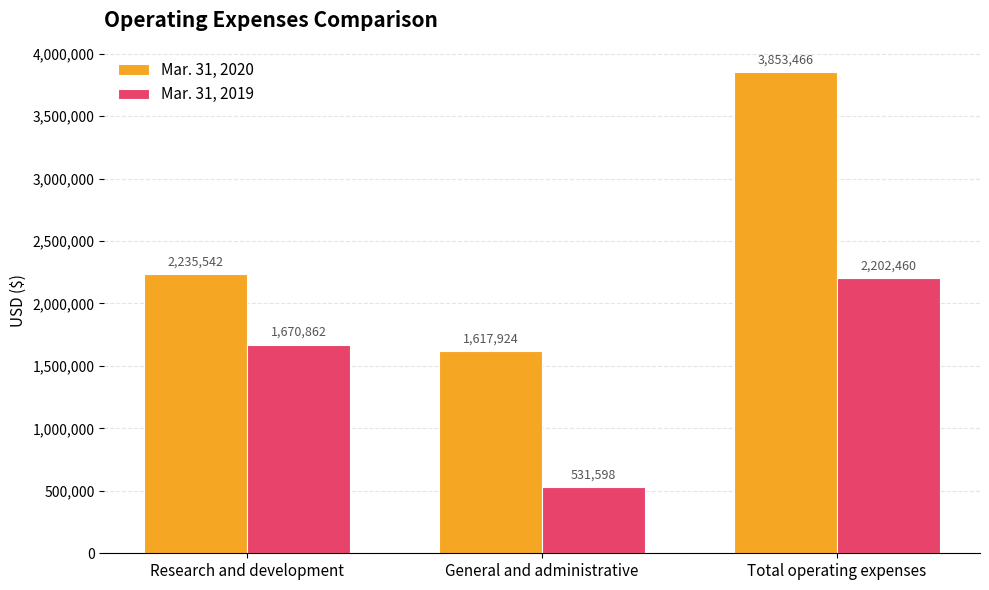

How many Mar. 31, 2020 values are between 1617924 and 3853466?

3